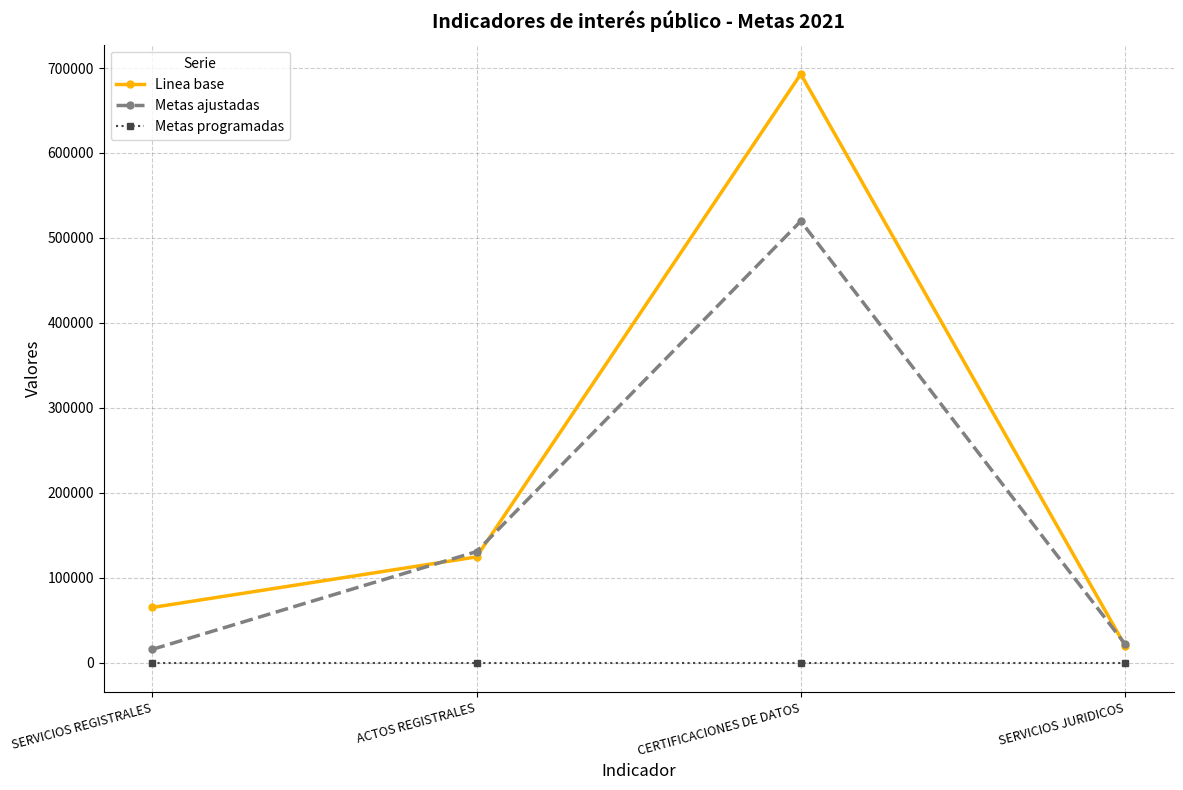

Reading left to right, transcribe all the data shown in this chart.

Linea base: SERVICIOS REGISTRALES=64824	ACTOS REGISTRALES=124380	CERTIFICACIONES DE DATOS=692904	SERVICIOS JURIDICOS=19980
Metas ajustadas: SERVICIOS REGISTRALES=15513	ACTOS REGISTRALES=130595	CERTIFICACIONES DE DATOS=519698	SERVICIOS JURIDICOS=21768
Metas programadas: SERVICIOS REGISTRALES=0	ACTOS REGISTRALES=0	CERTIFICACIONES DE DATOS=0	SERVICIOS JURIDICOS=0